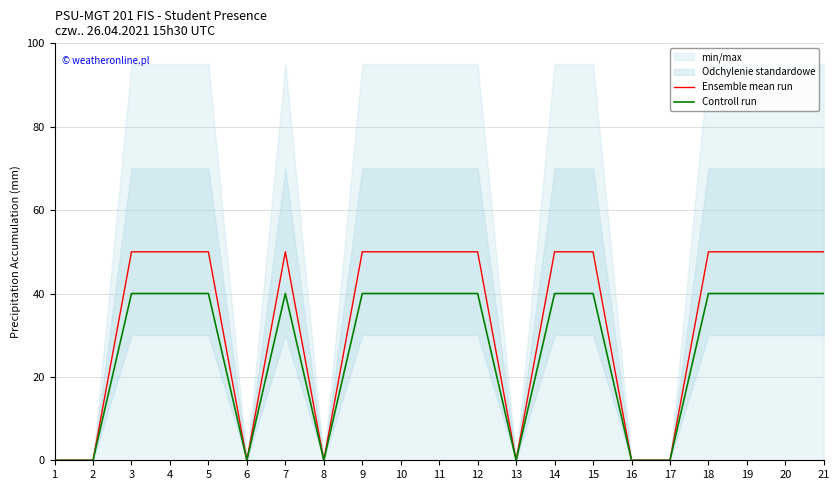

Is it true that Ensemble mean run equals 50 at 19?

True